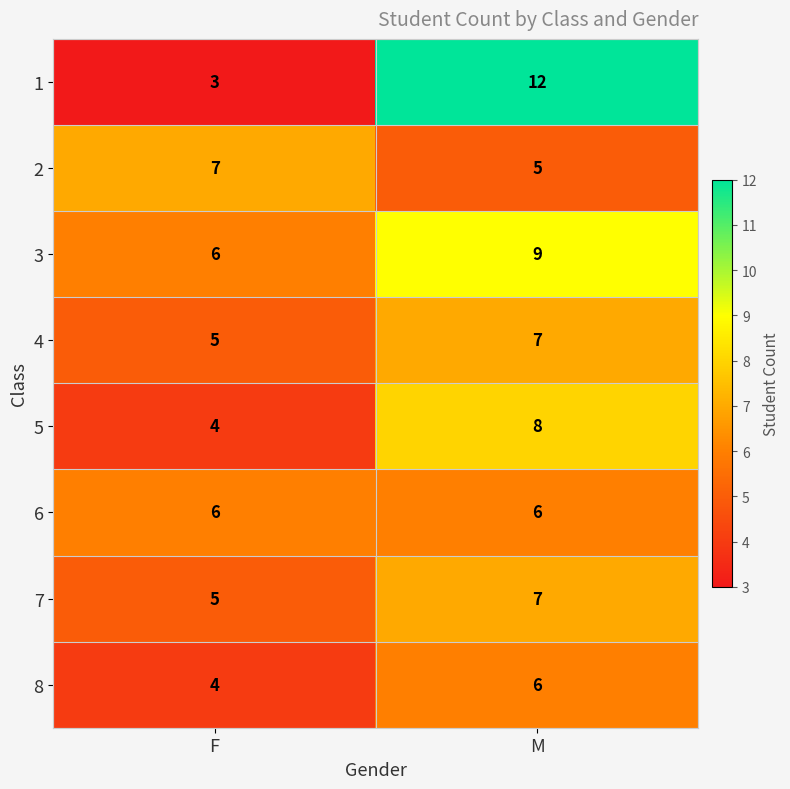

What is the sum of the 2 values at M and F?

12